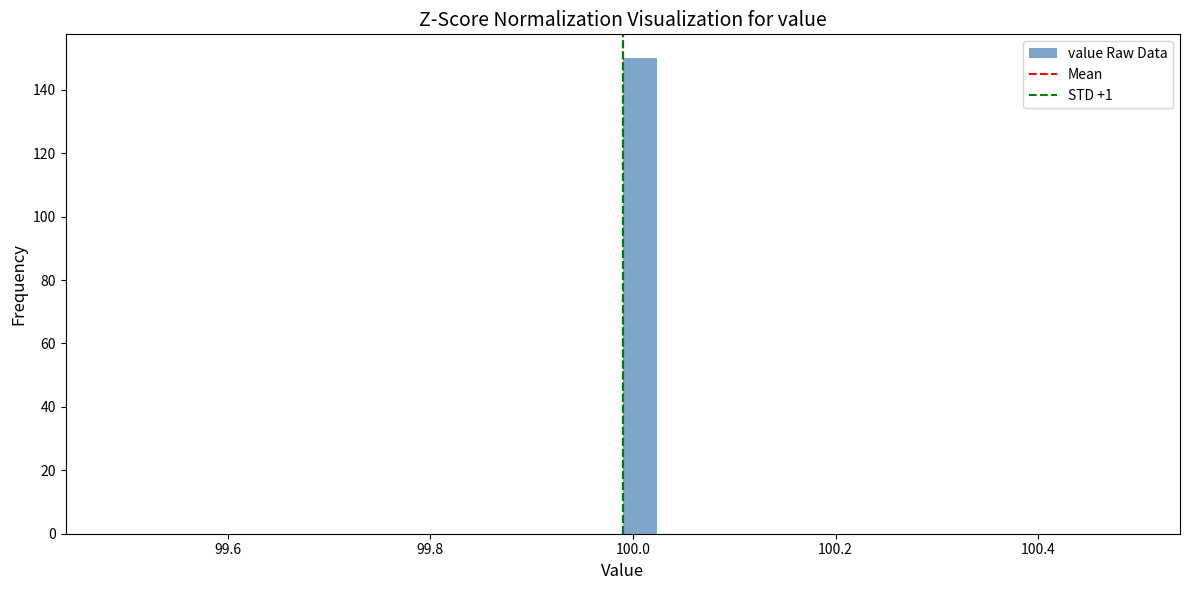

Read against the x-axis, roughly where is the centre of the tallest bar?

100.00